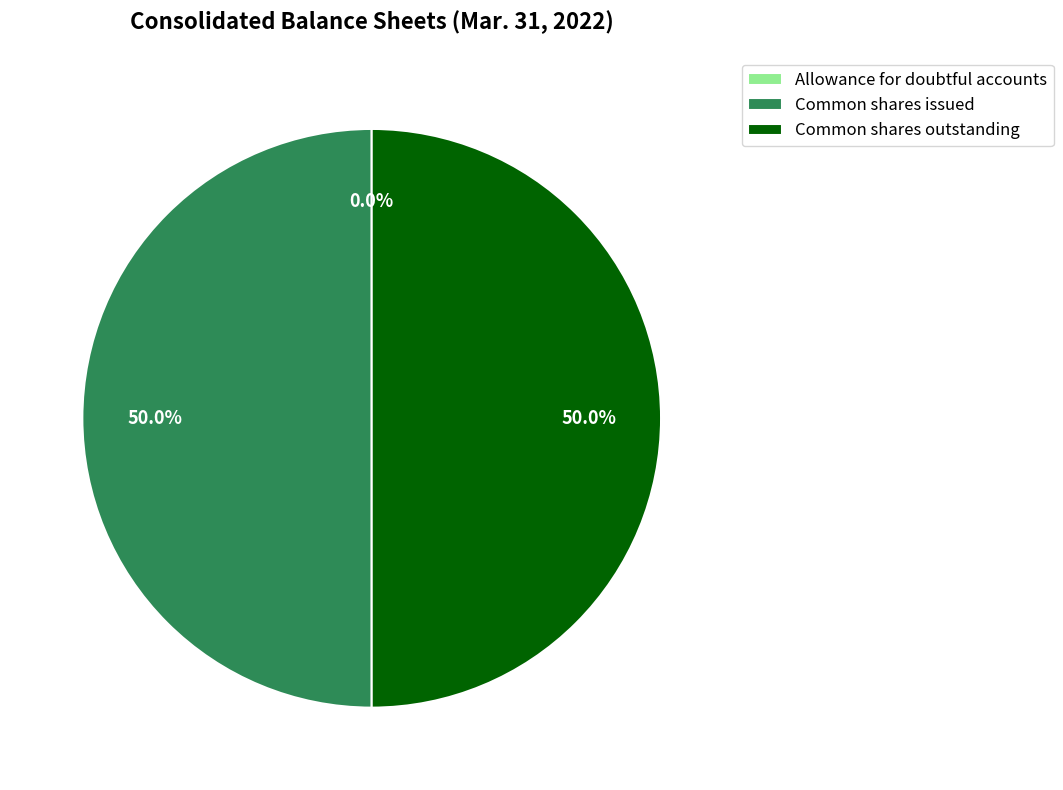

What percentage is NOT represented by Common shares outstanding?

50.0%